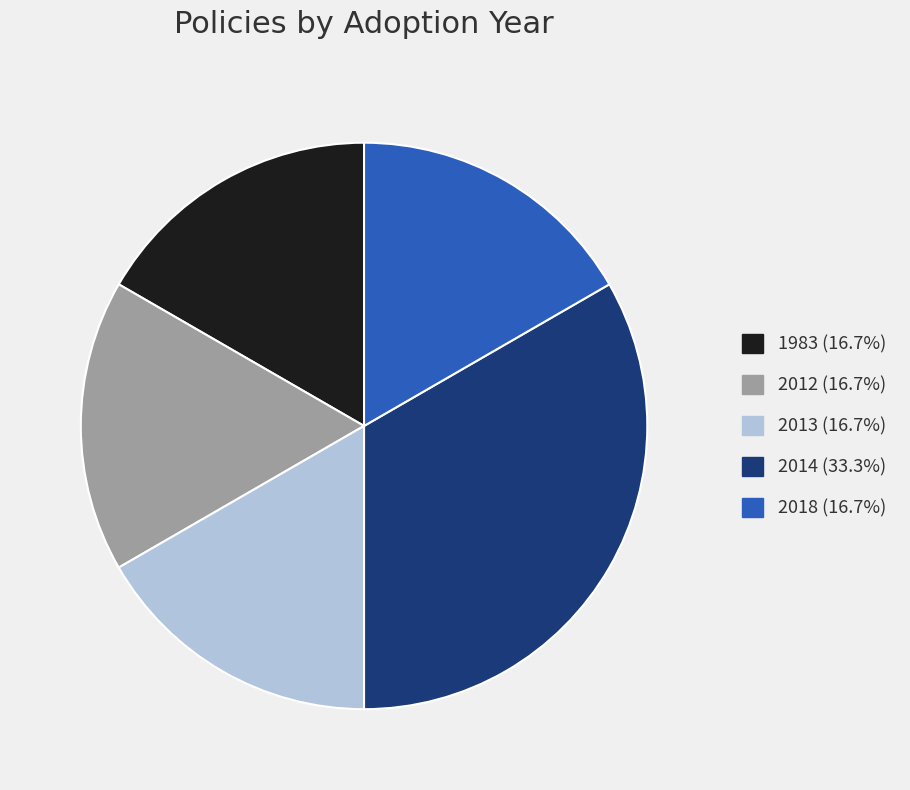

Is there any slice that represents more than half of the pie?

No